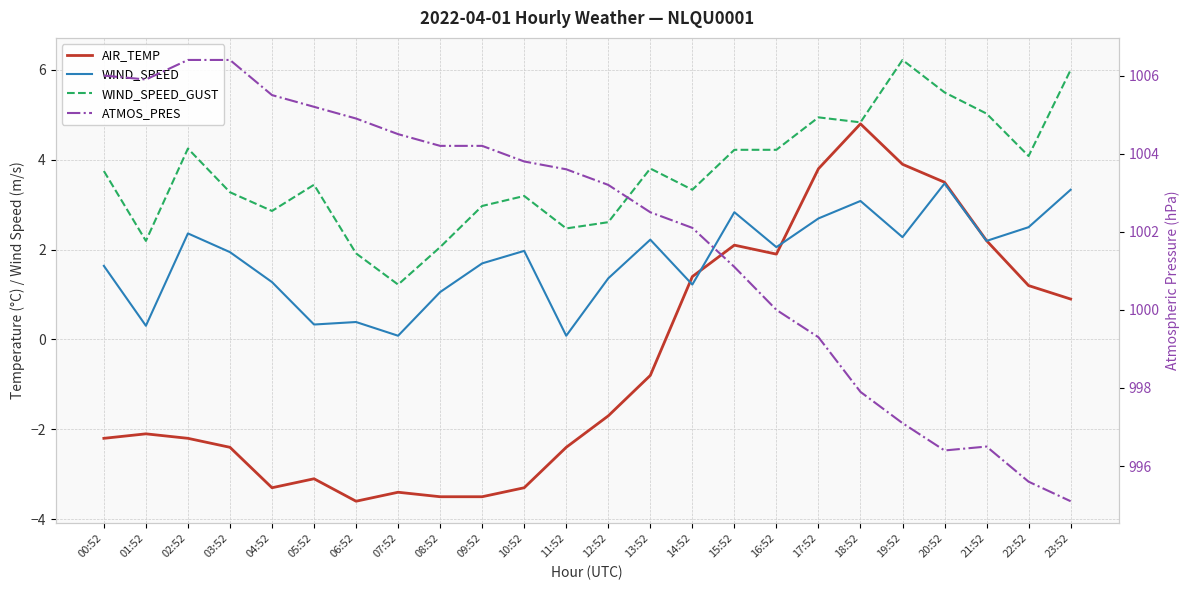

What is the average value of the ATMOS_PRES series?

1002.0